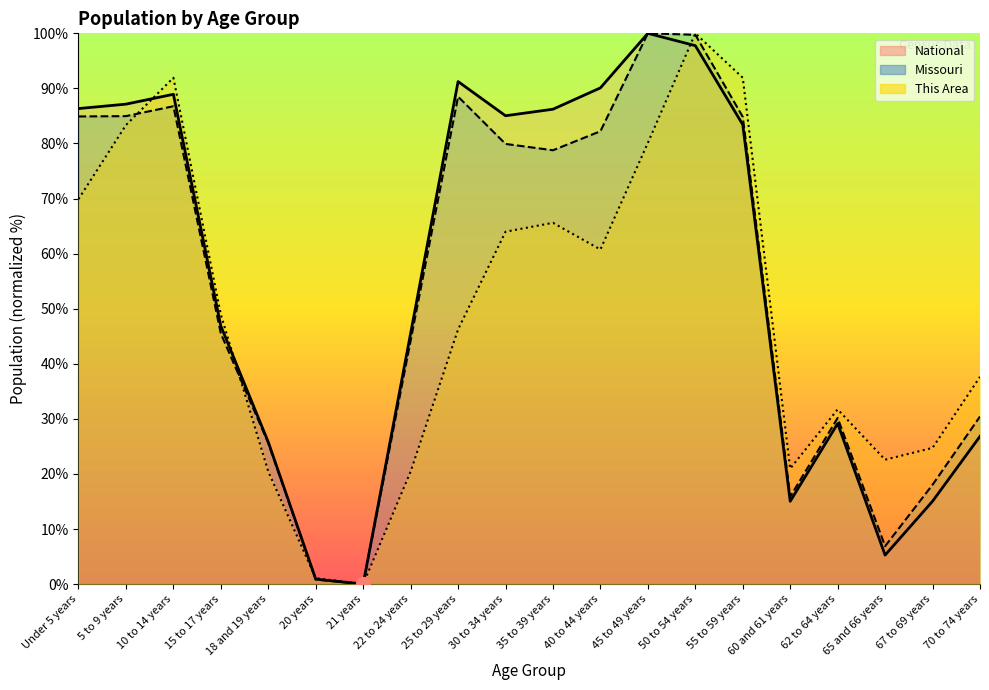

How many categories are shown in the chart?

20